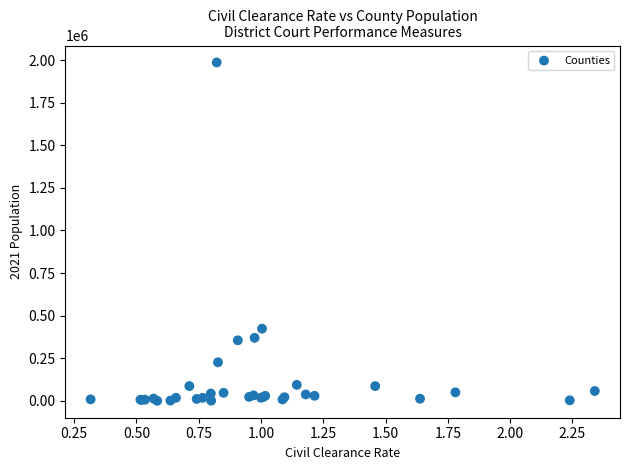

What Y value in the scatter plot is closest to 993348?

423908